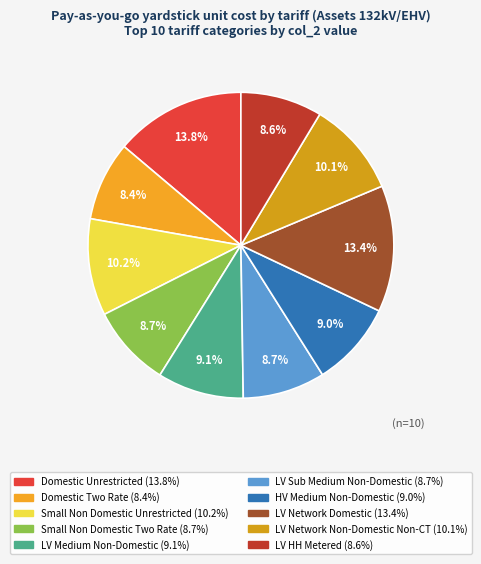

Is there a majority slice in this chart?

No